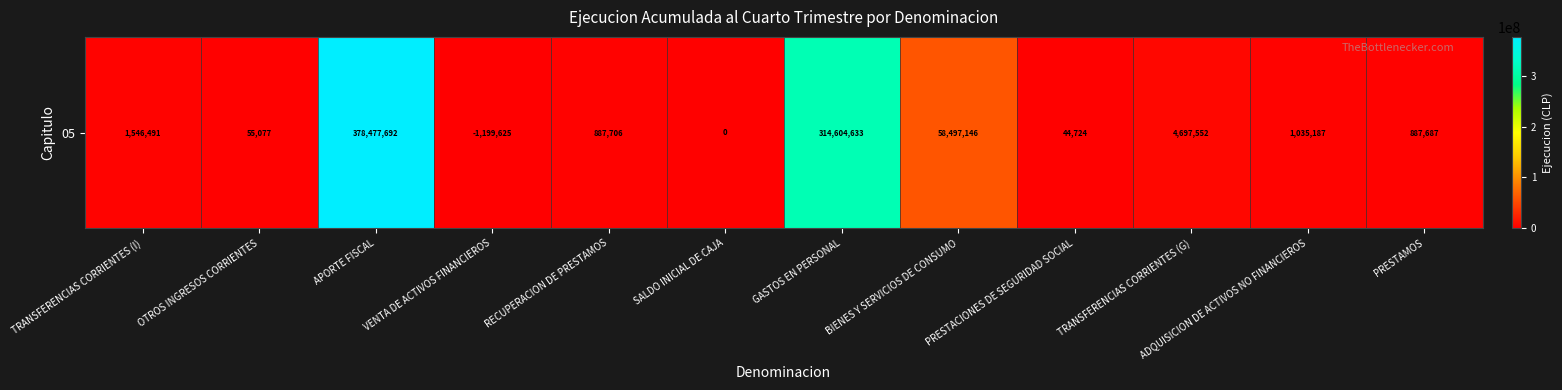

How many categories are shown in the chart?

12